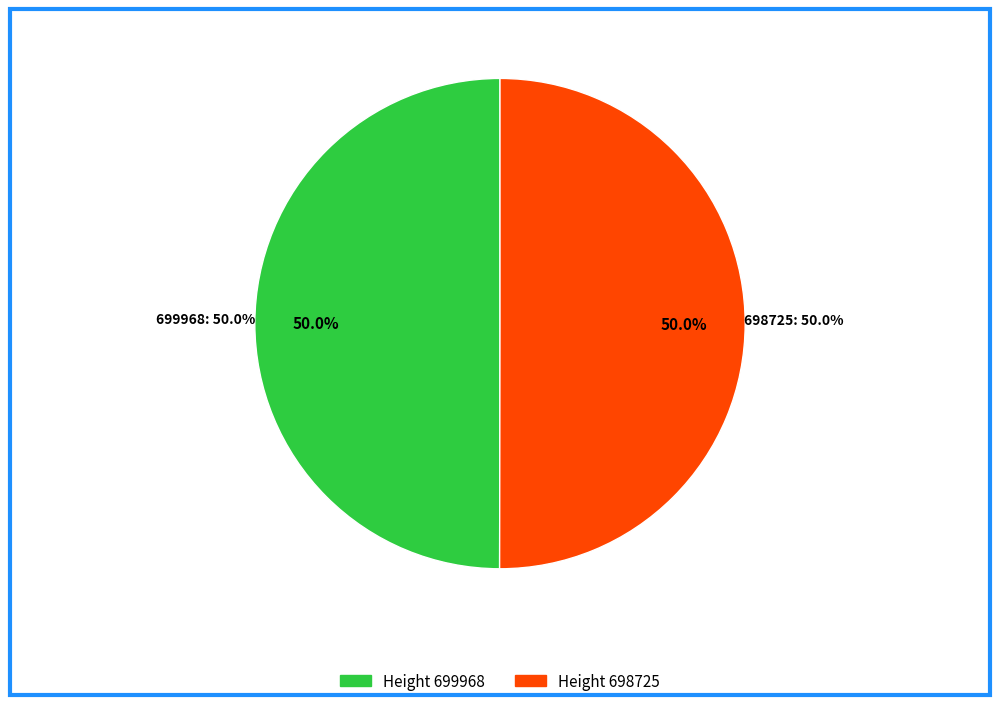

Is it true that 698725 is 50% of the pie?

True